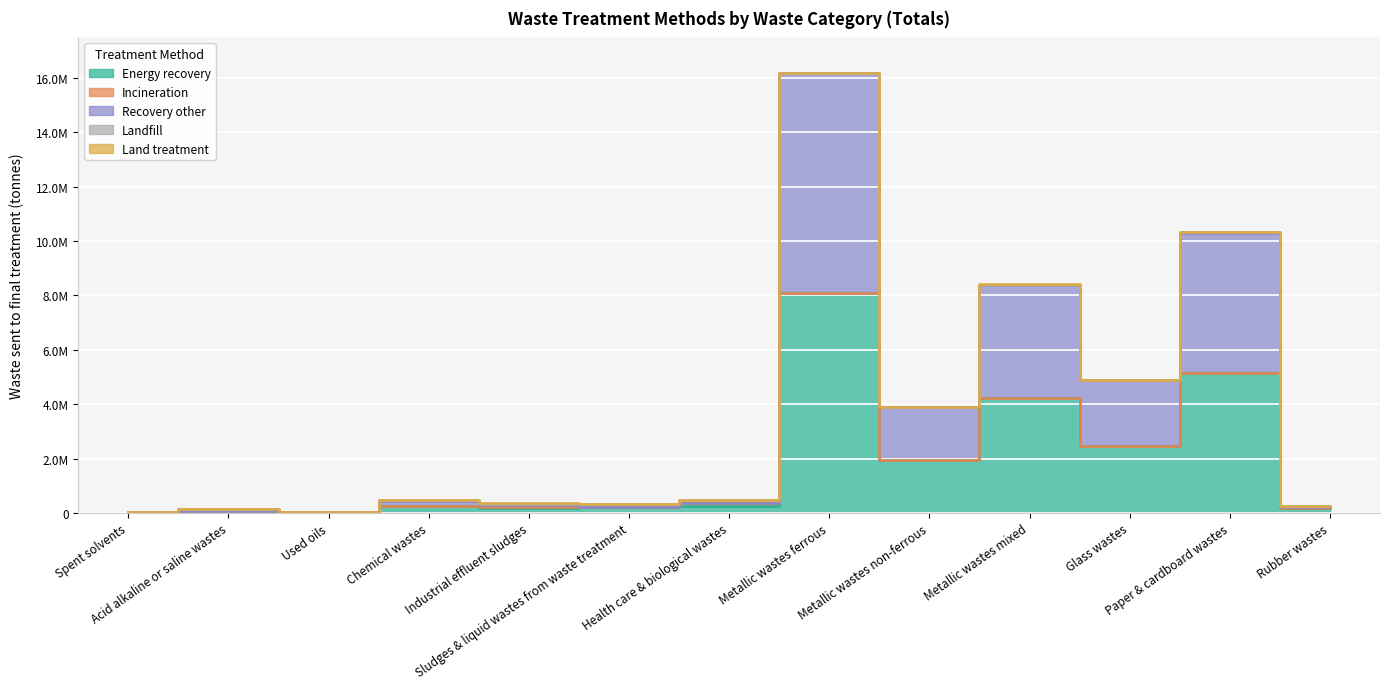

Which category has the lowest value across all series?

Spent solvents